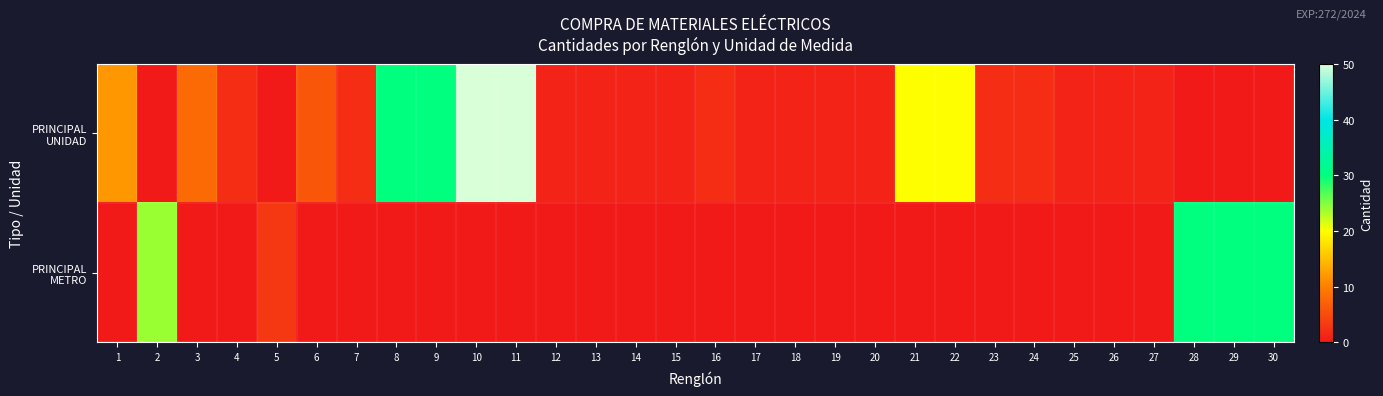

List the series in order of their peak value, lowest first.

PRINCIPAL METRO, PRINCIPAL UNIDAD